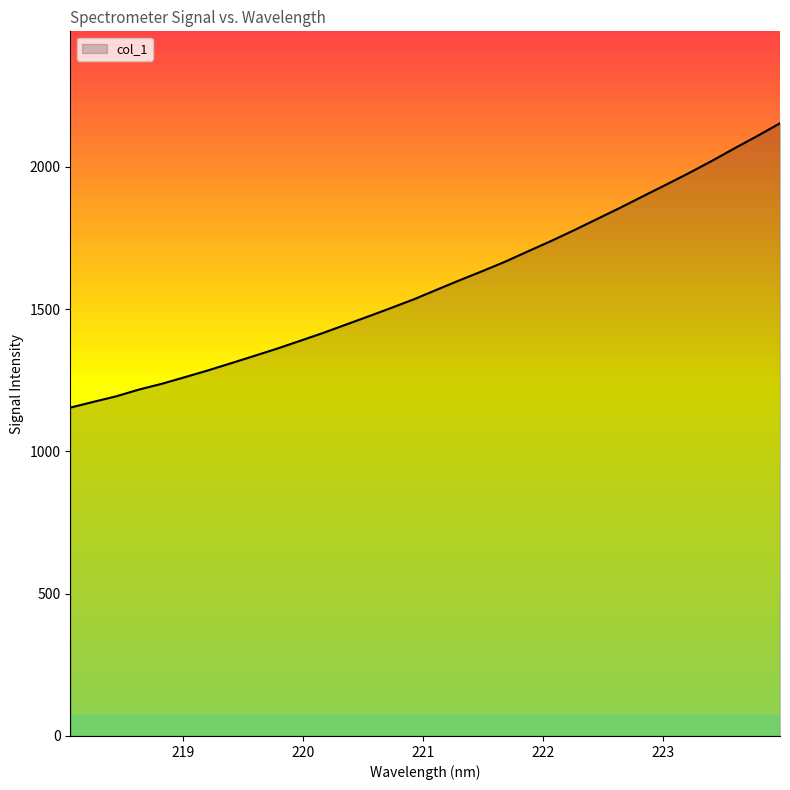

What is the greatest value displayed?

2153.0